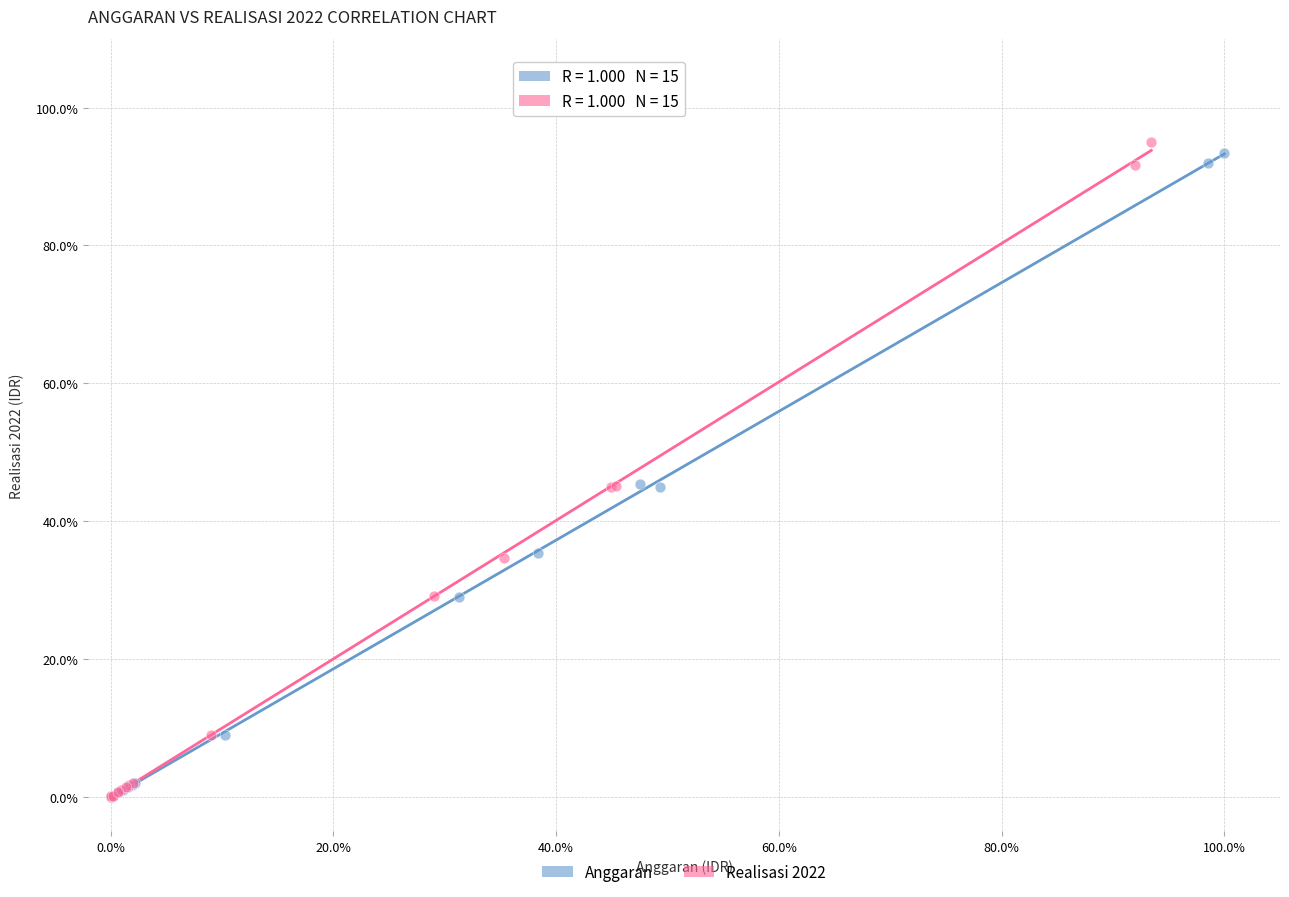

What are all the series names shown in the legend?

Anggaran, Realisasi 2022